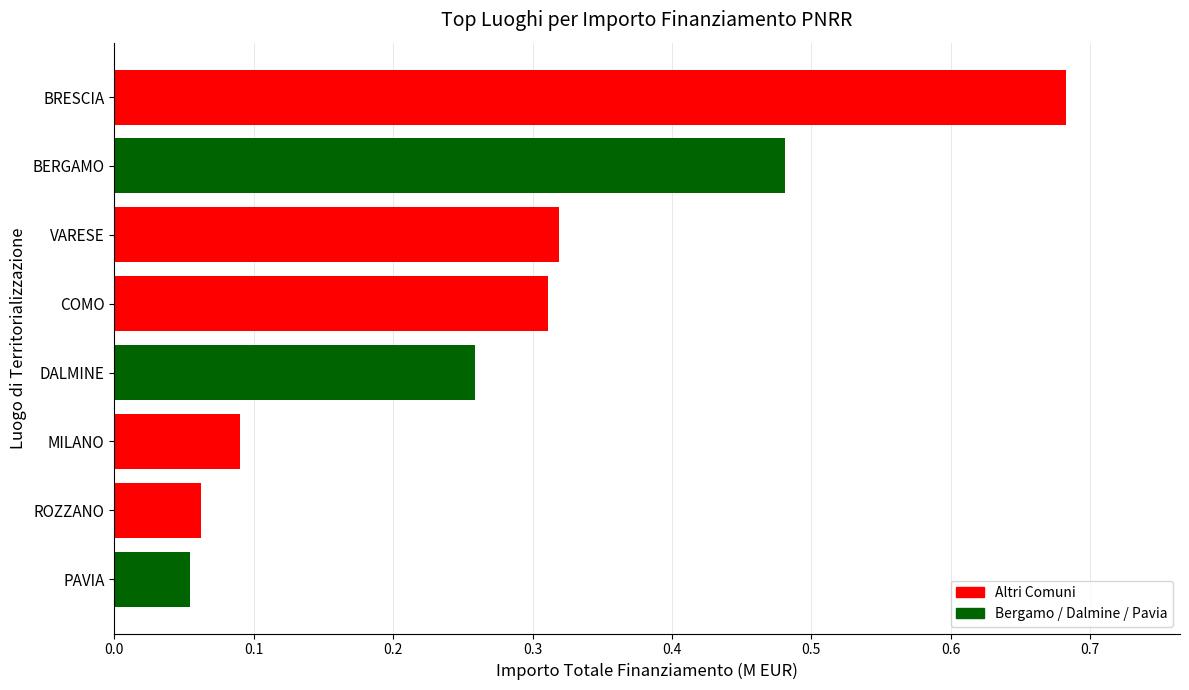

Between VARESE and DALMINE, which is larger?

VARESE